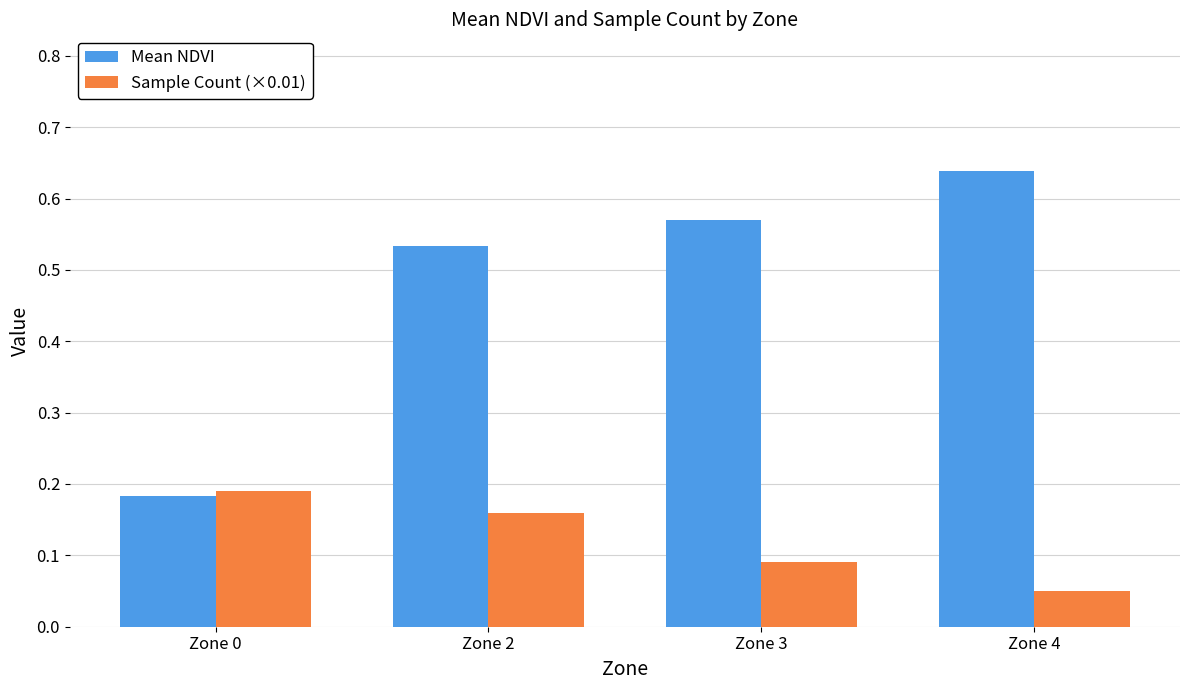

How many Mean NDVI values are between 0 and 1?

4